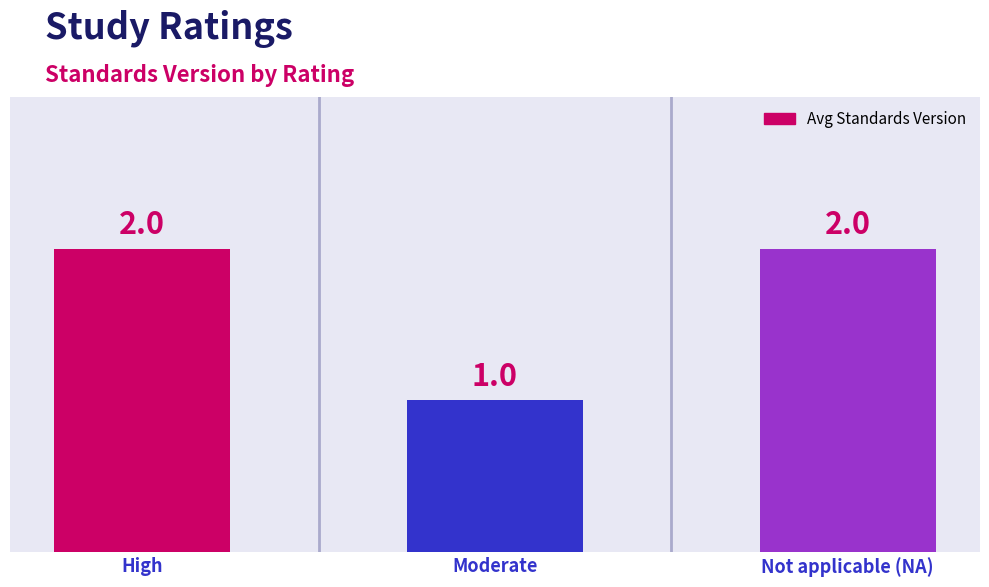

What is the sum of all values?

5